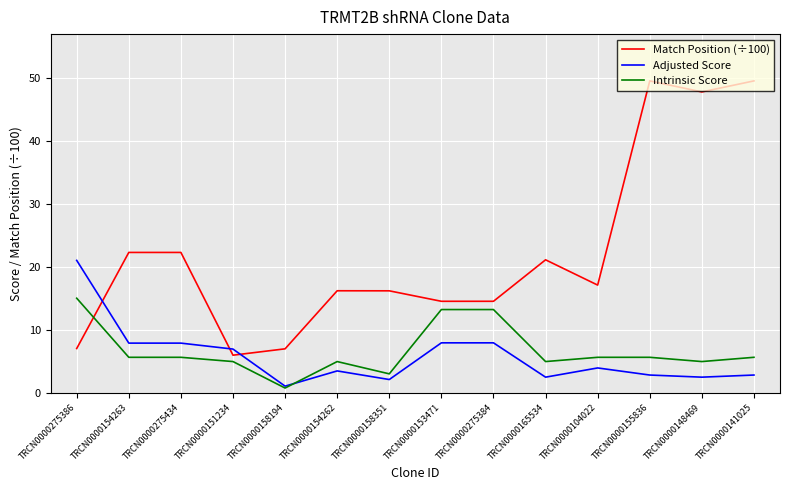

How many lines are shown in the chart?

3